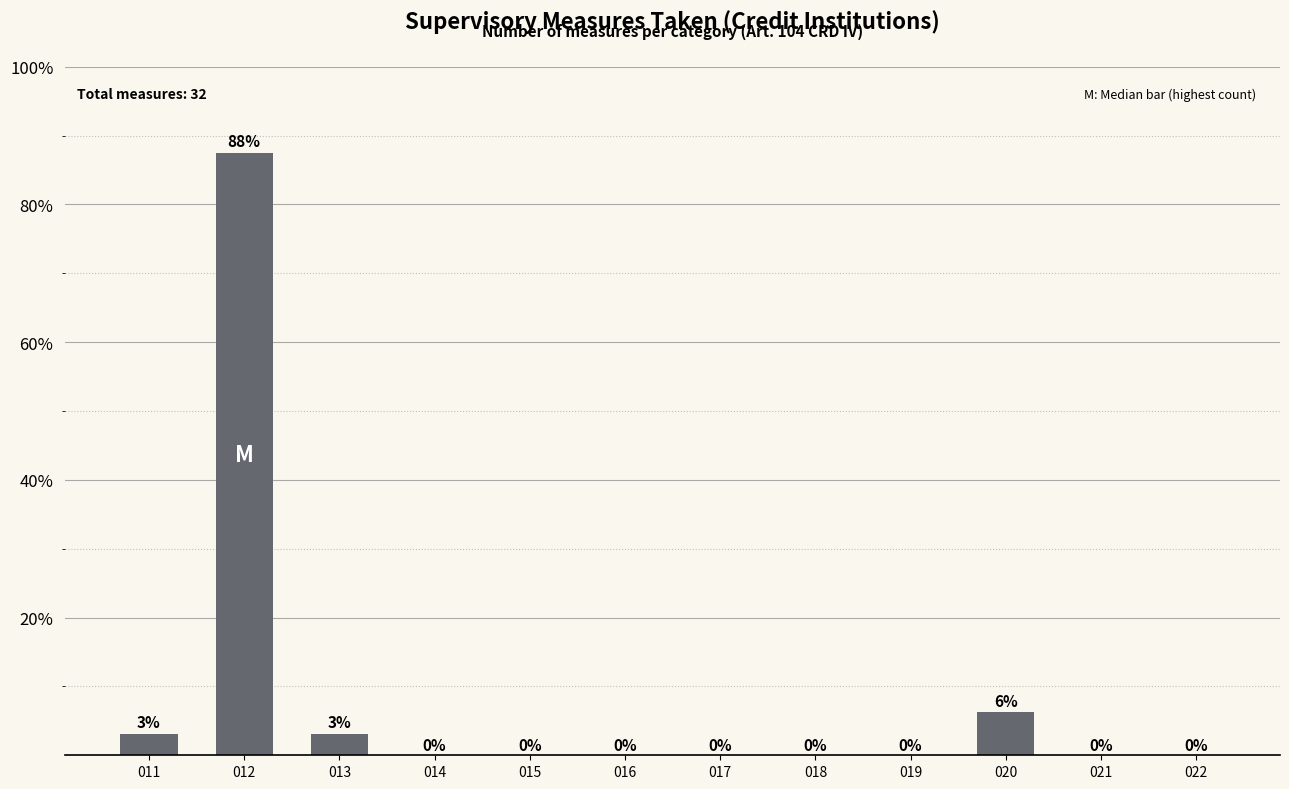

Count the number of data series in this chart.

1